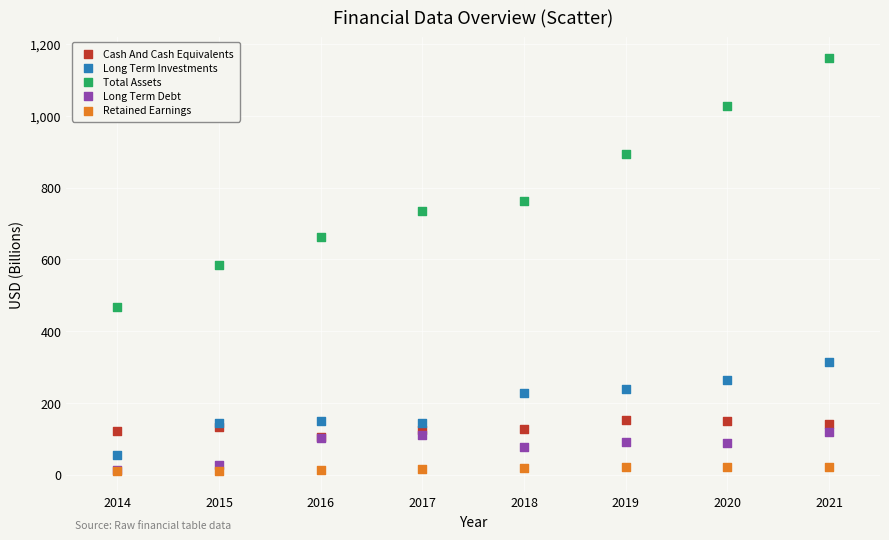

Which series has the widest spread of Y values?

Total Assets